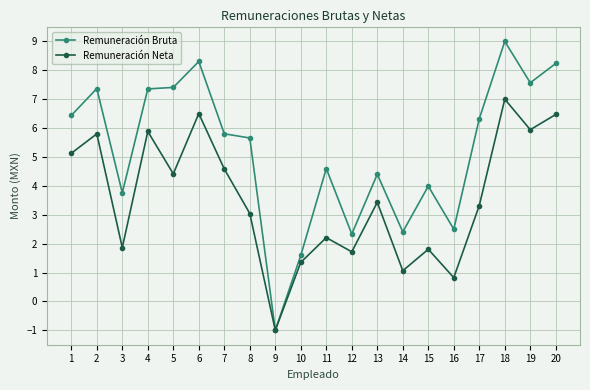

Is the value of Remuneración Neta at 16 greater than the value of Remuneración Bruta at 17?

No